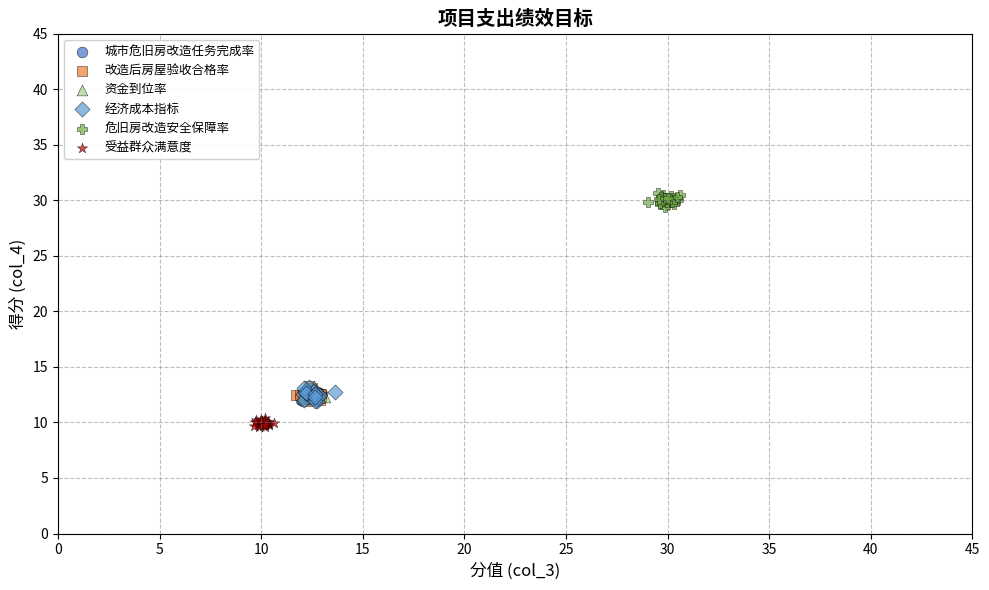

Which series reaches the maximum Y coordinate?

危旧房改造安全保障率